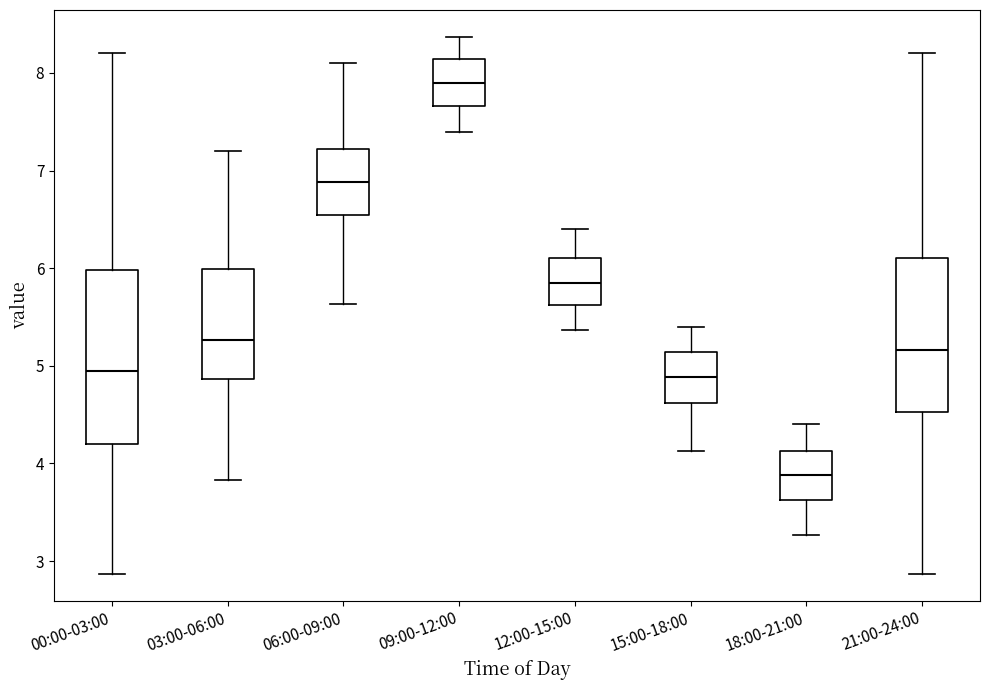

Which box's median line is the highest?

09:00-12:00